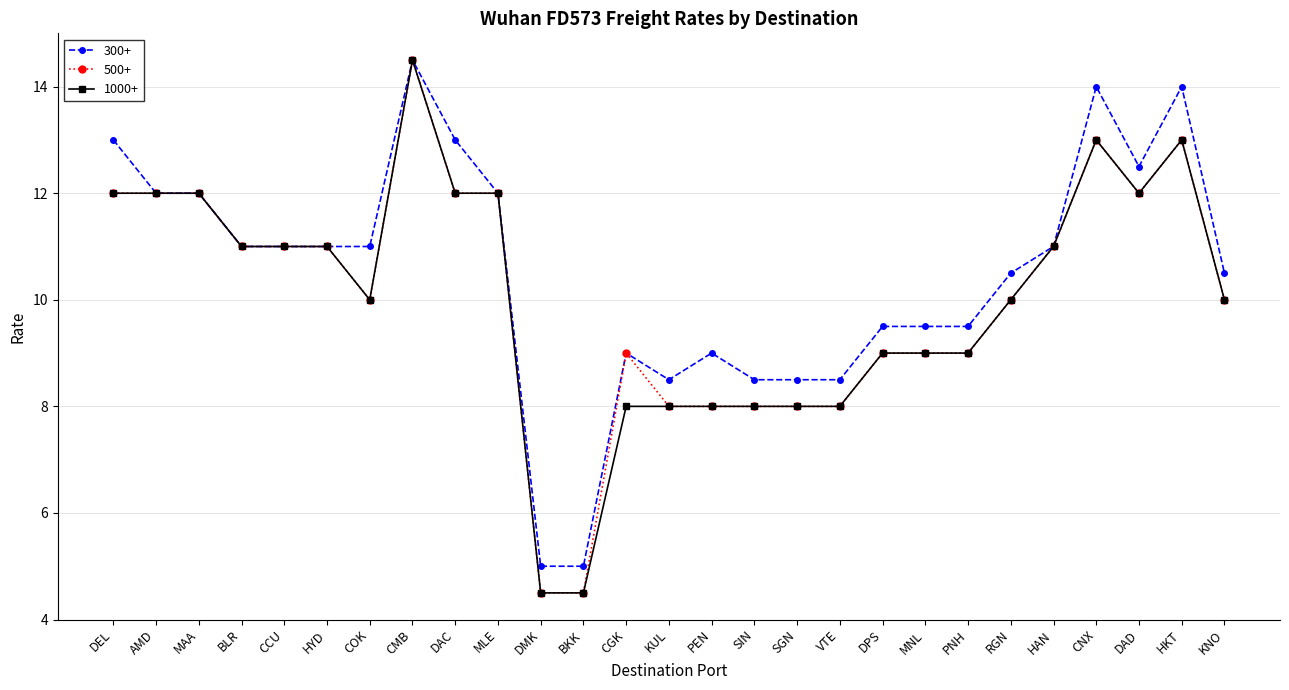

What is the difference between the maximum and second lowest values in the 300+ series?

9.5